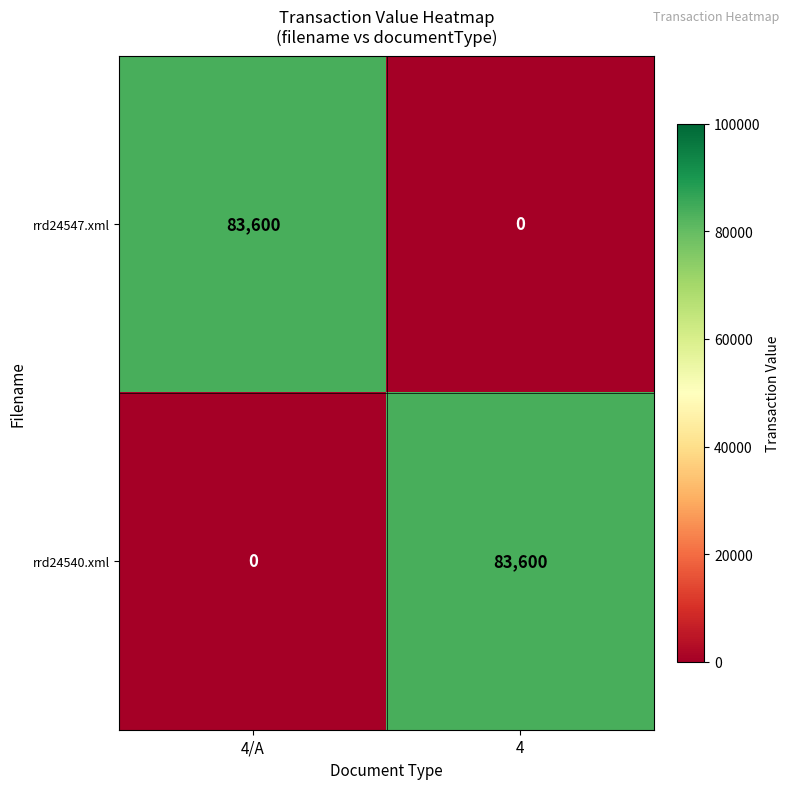

What is the average value of the rrd24547.xml series?

41800